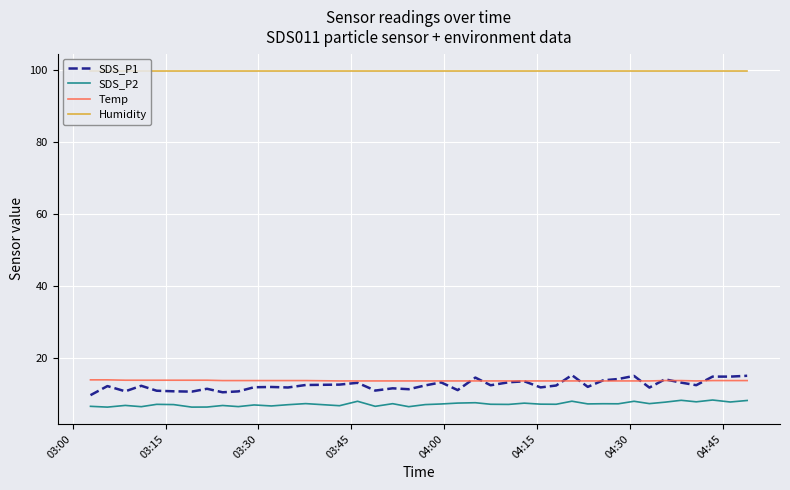

True or false: SDS_P2 and Temp intersect in this chart.

False